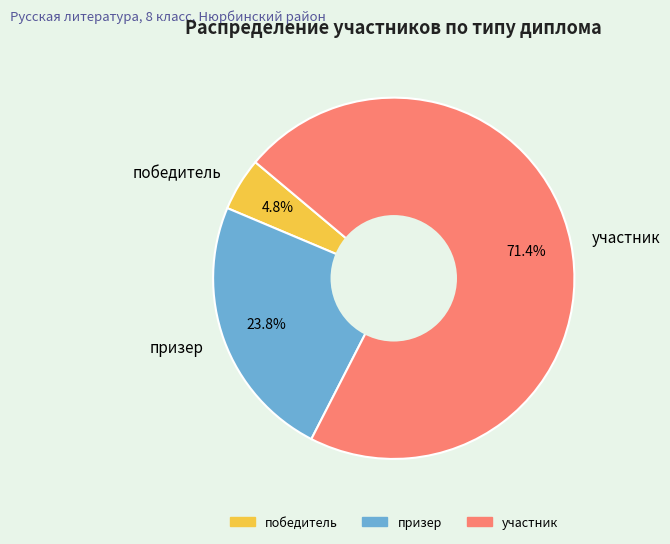

What is the total percentage of победитель and участник?

76.2%